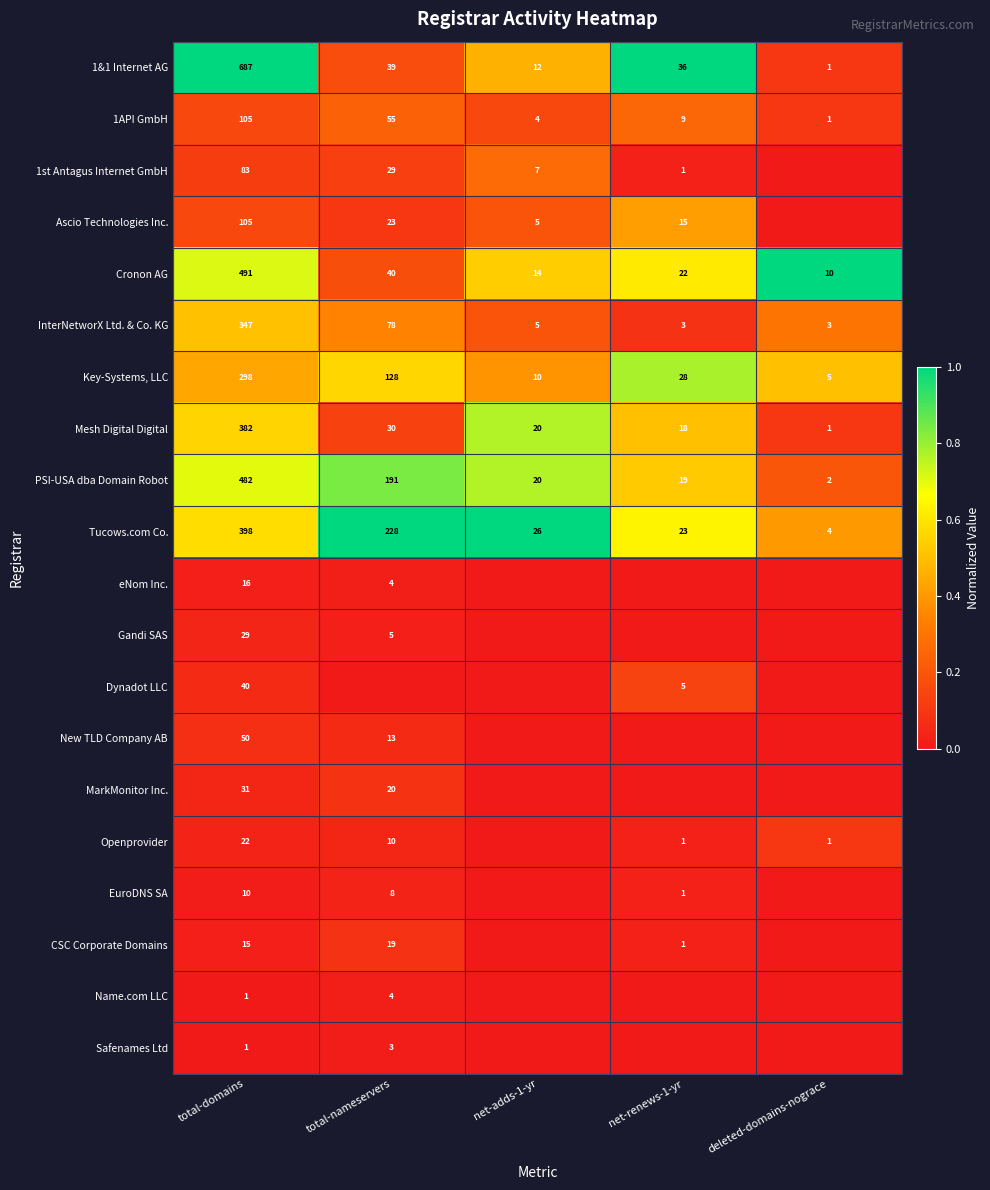

What is the spread (max minus min) of values at total-domains?

686